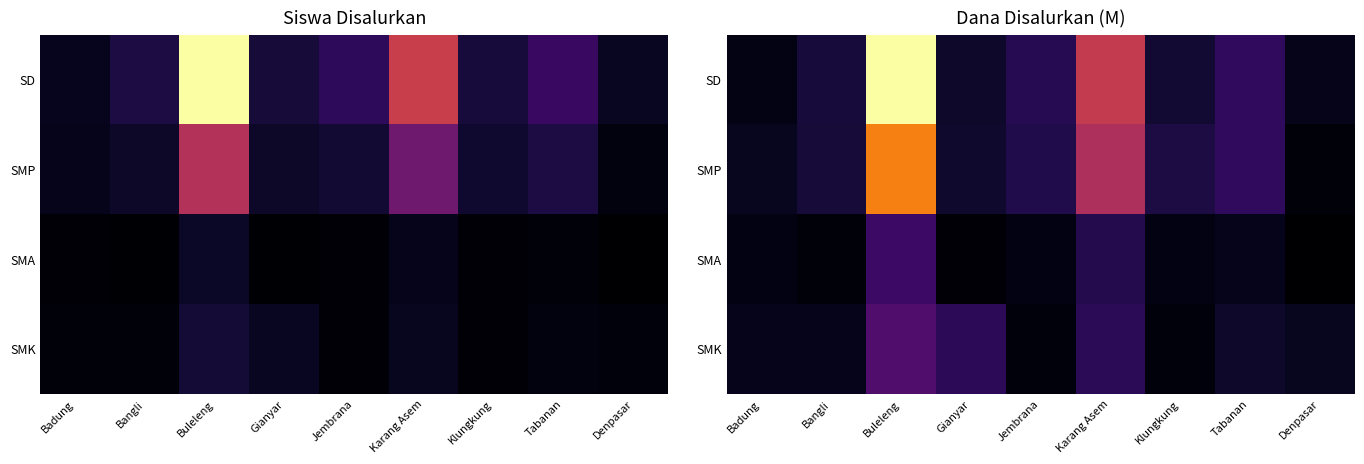

Which category has the highest value in the SMK series?

Buleleng